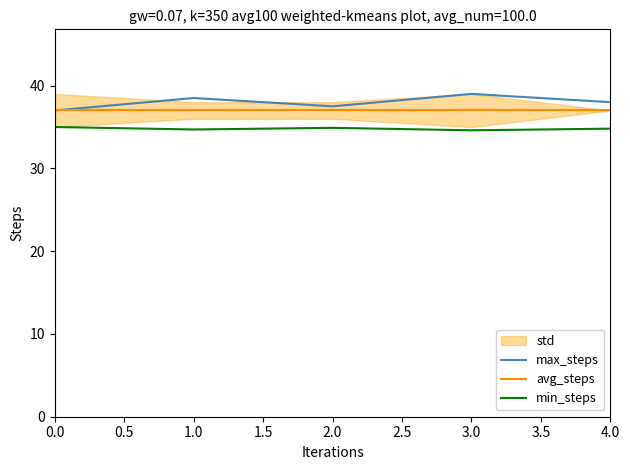

What is the difference between the maximum and minimum values in the min_steps series?

0.4